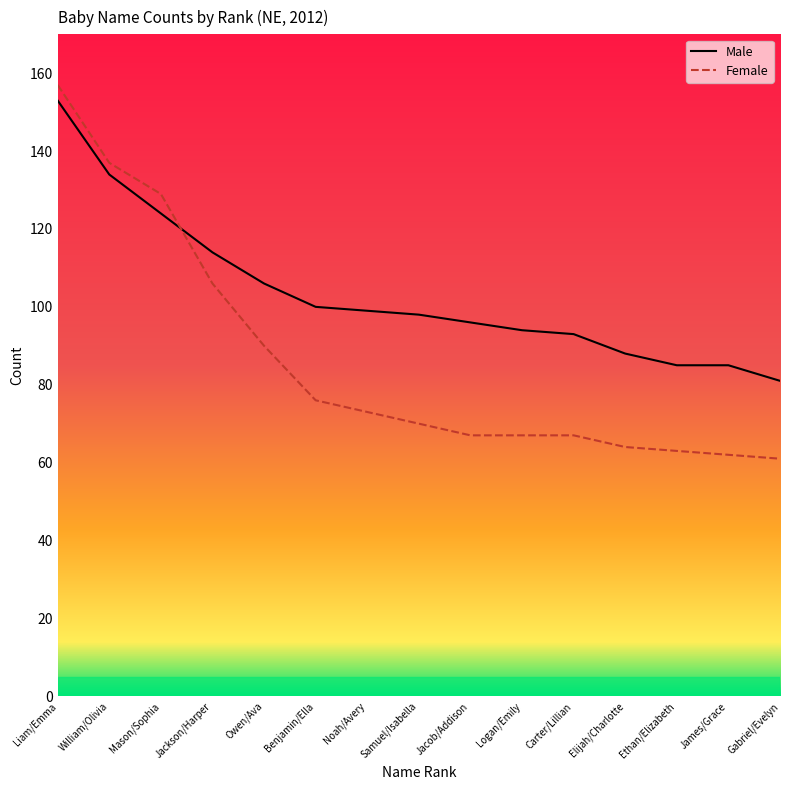

Rank the categories by Male value from highest to lowest.

Liam/Emma, William/Olivia, Mason/Sophia, Jackson/Harper, Owen/Ava, Benjamin/Ella, Noah/Avery, Samuel/Isabella, Jacob/Addison, Logan/Emily, Carter/Lillian, Elijah/Charlotte, Ethan/Elizabeth, James/Grace, Gabriel/Evelyn